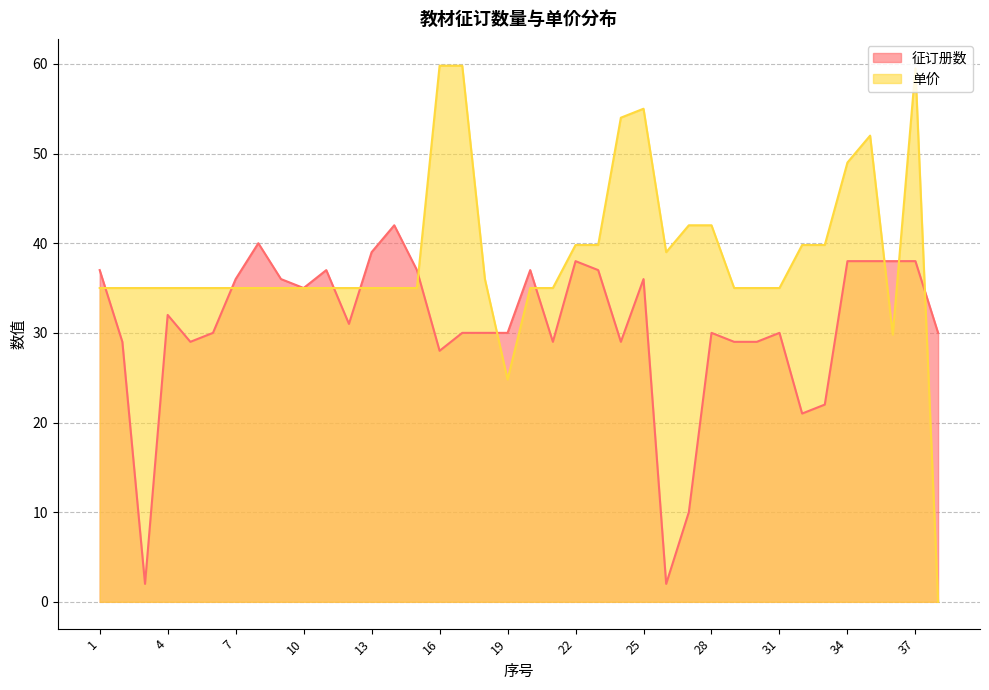

How many lines are shown in the chart?

2